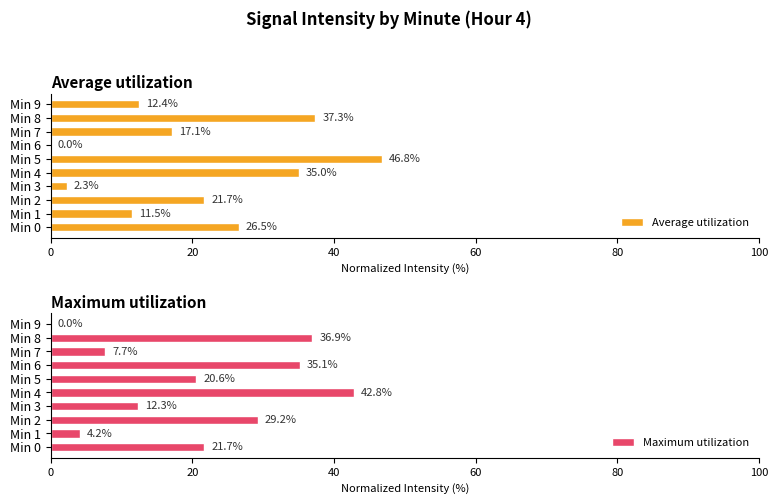

What is the maximum value for Maximum utilization?

42.8